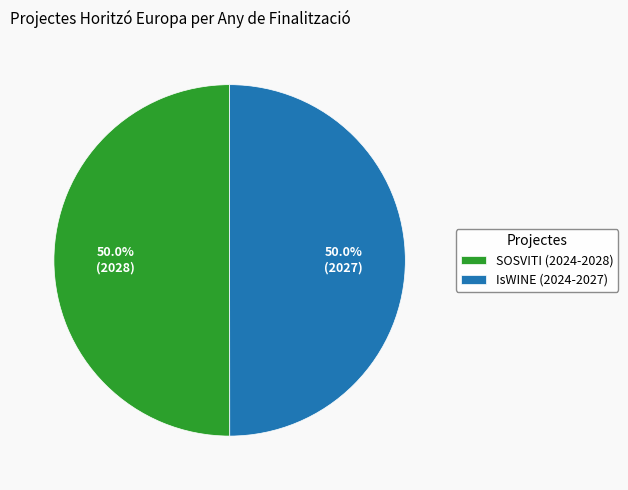

To the nearest percent, what percentage of the pie is SOSVITI (2024-2028)?

50%